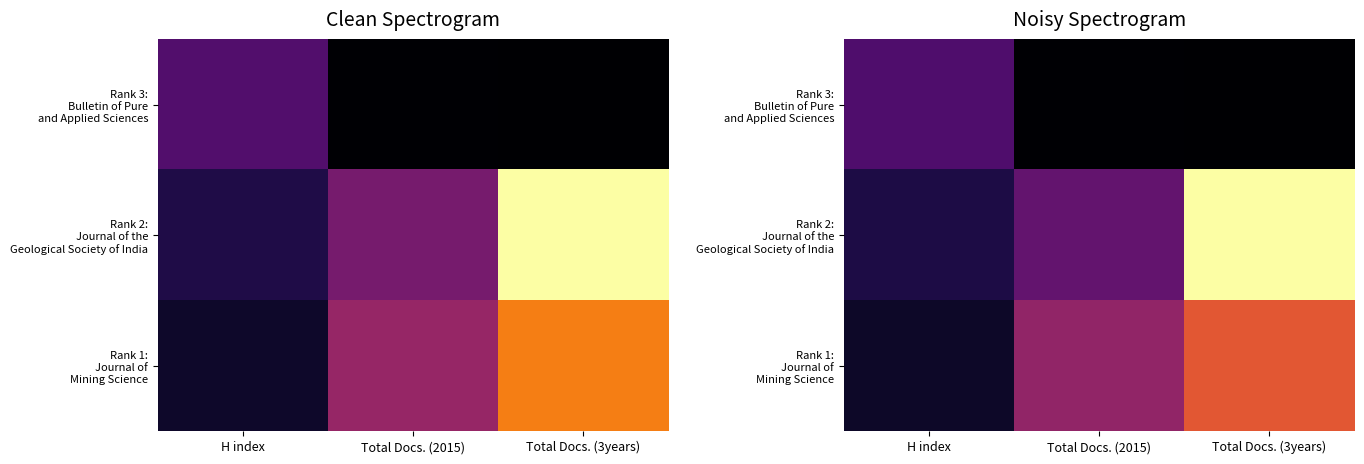

Rank the series by their average value, from lowest to highest.

Rank 3: Bulletin of Pure and Applied Sciences, Rank 1: Journal of Mining Science, Rank 2: Journal of the Geological Society of India